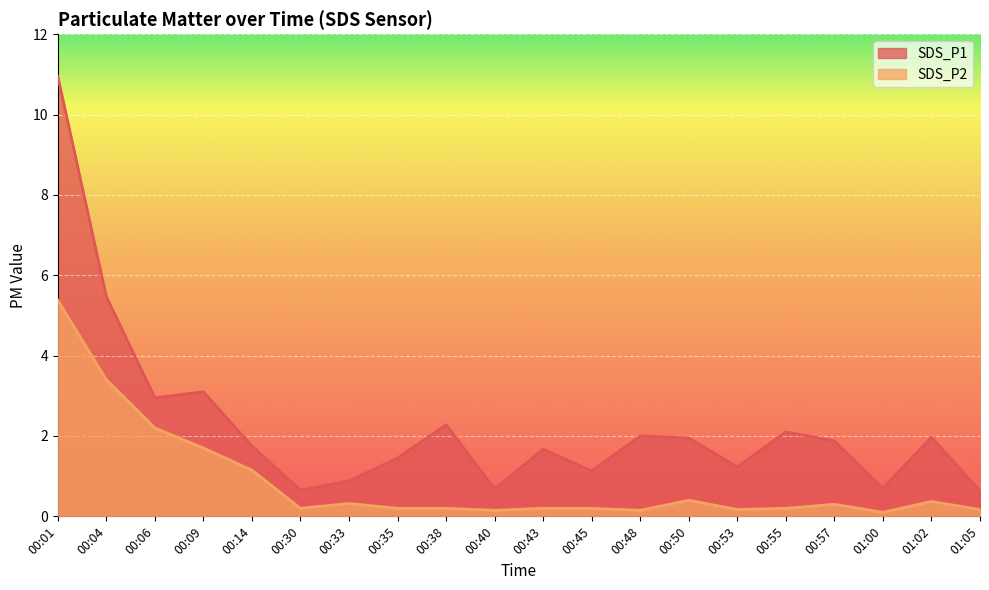

What are all the series names shown in the legend?

SDS_P1, SDS_P2